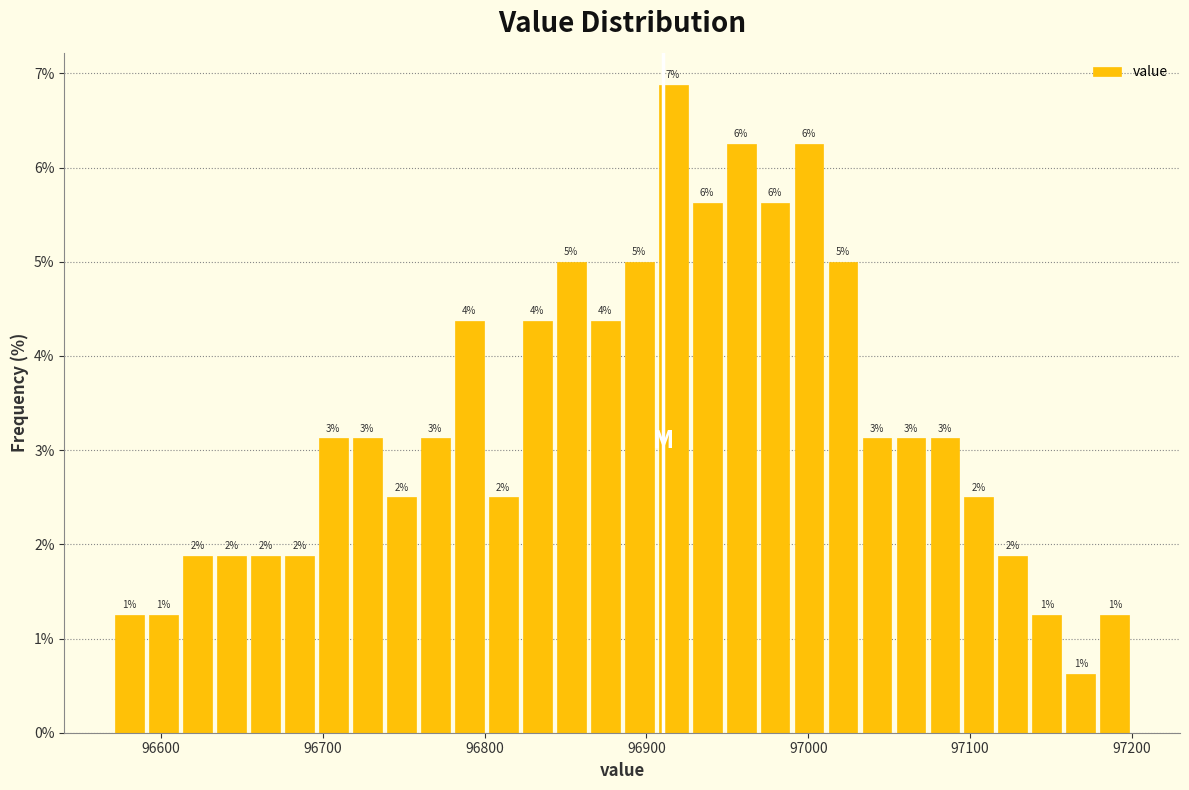

Around what value on the x-axis is the tallest bar? Give the approximate position of its centre, as read against the axis.

96920